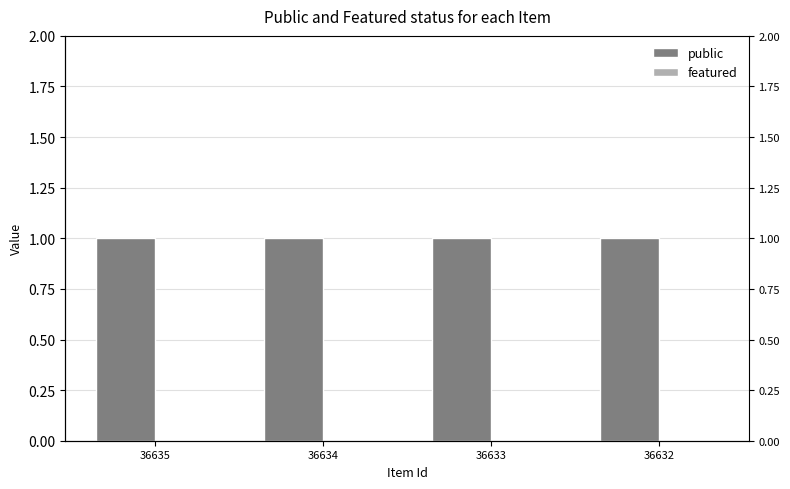

Reading left to right, what are all the values shown in this chart?

public: 36635=1	36634=1	36633=1	36632=1
featured: 36635=0	36634=0	36633=0	36632=0